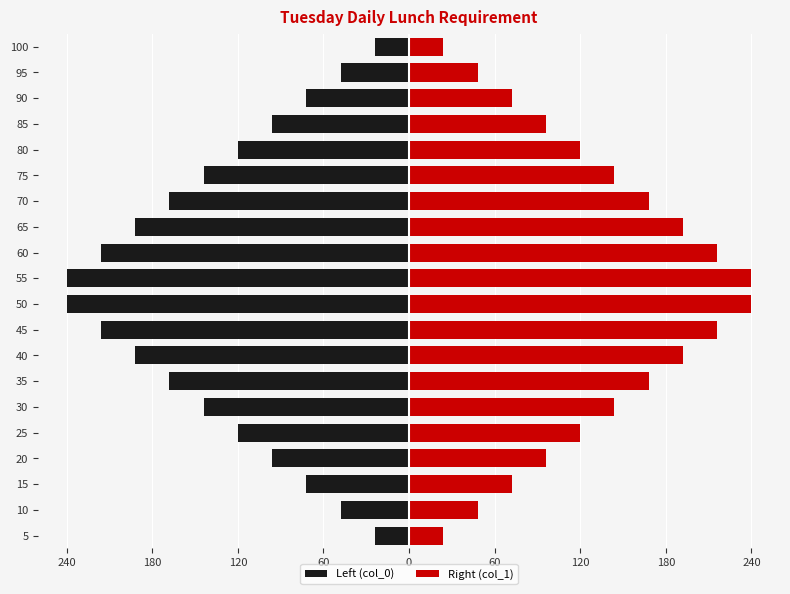

Which series changed the most between 20 and 50?

Left (col_0)